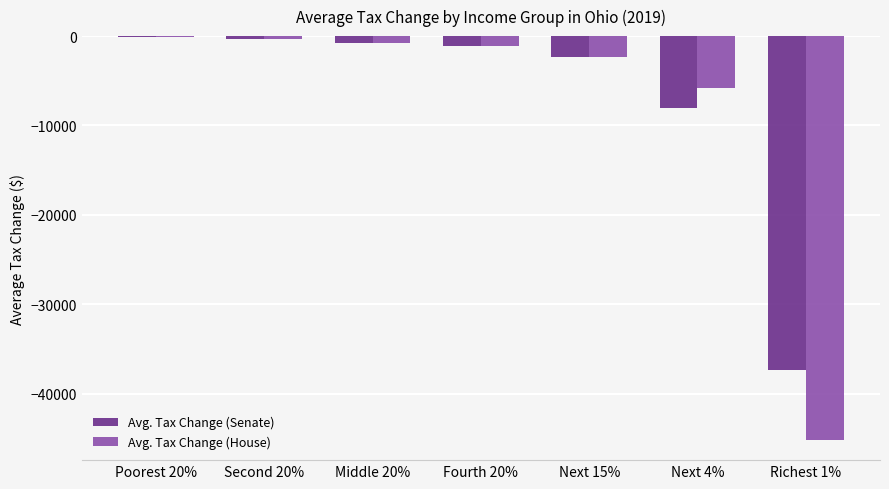

Where is Avg. Tax Change (Senate) nearest to the value -18715?

Next 4%